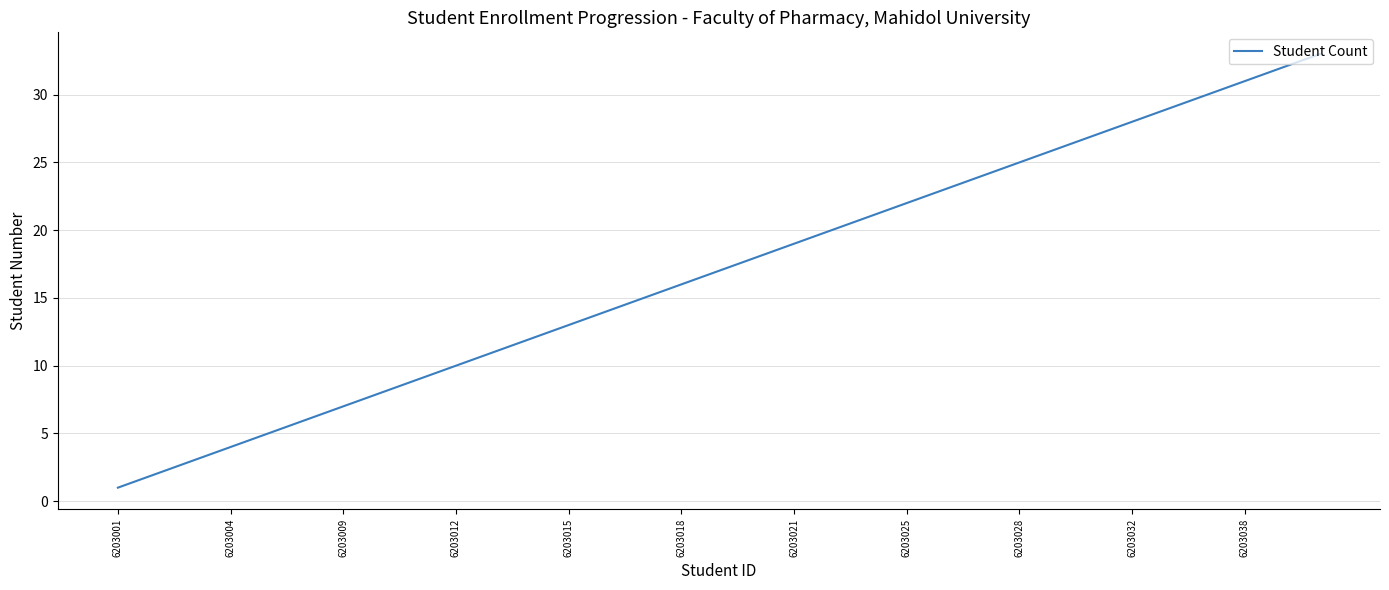

What is the difference between the maximum and minimum values?

32